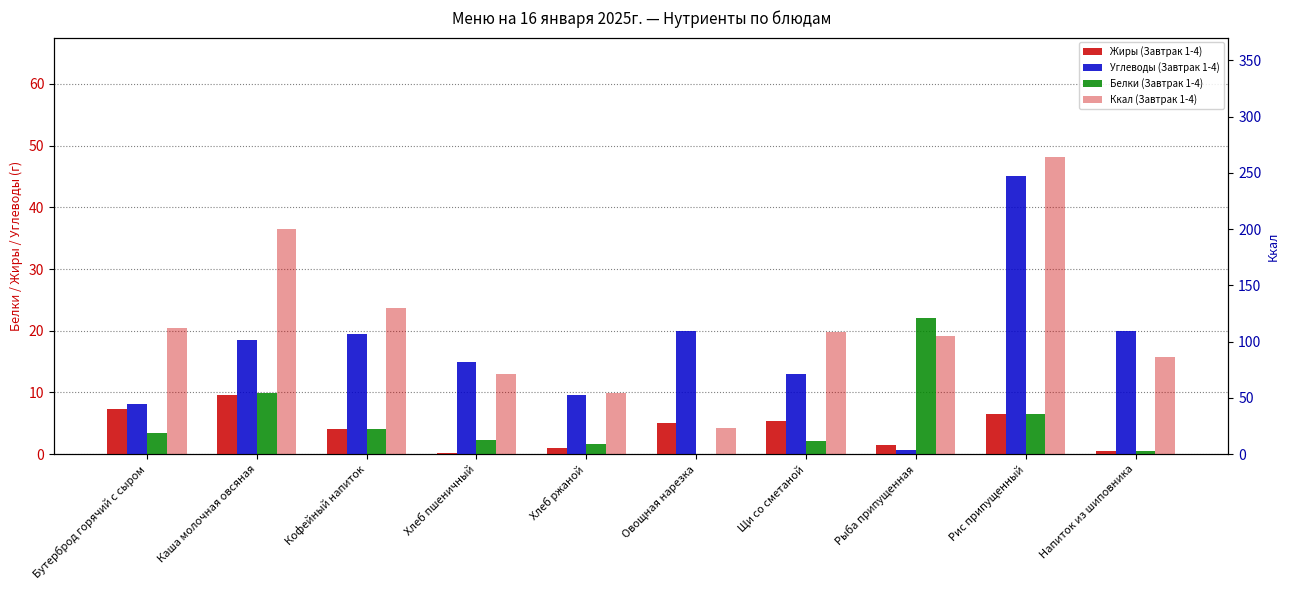

List the labels in order of Углеводы (Завтрак 1-4) value, largest first.

Рис припущенный, Овощная нарезка, Напиток из шиповника, Кофейный напиток, Каша молочная овсяная, Хлеб пшеничный, Щи со сметаной, Хлеб ржаной, Бутерброд горячий с сыром, Рыба припущенная